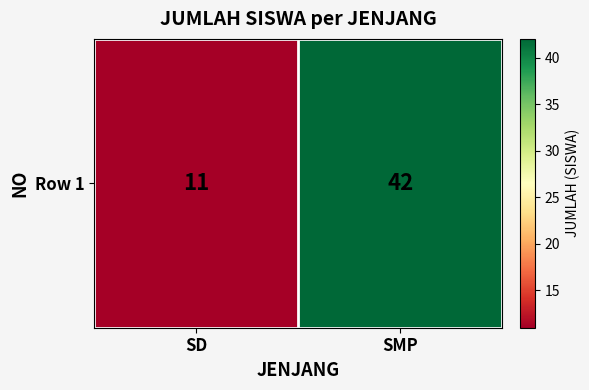

What is the approximate value at SMP, to the nearest 10?

40